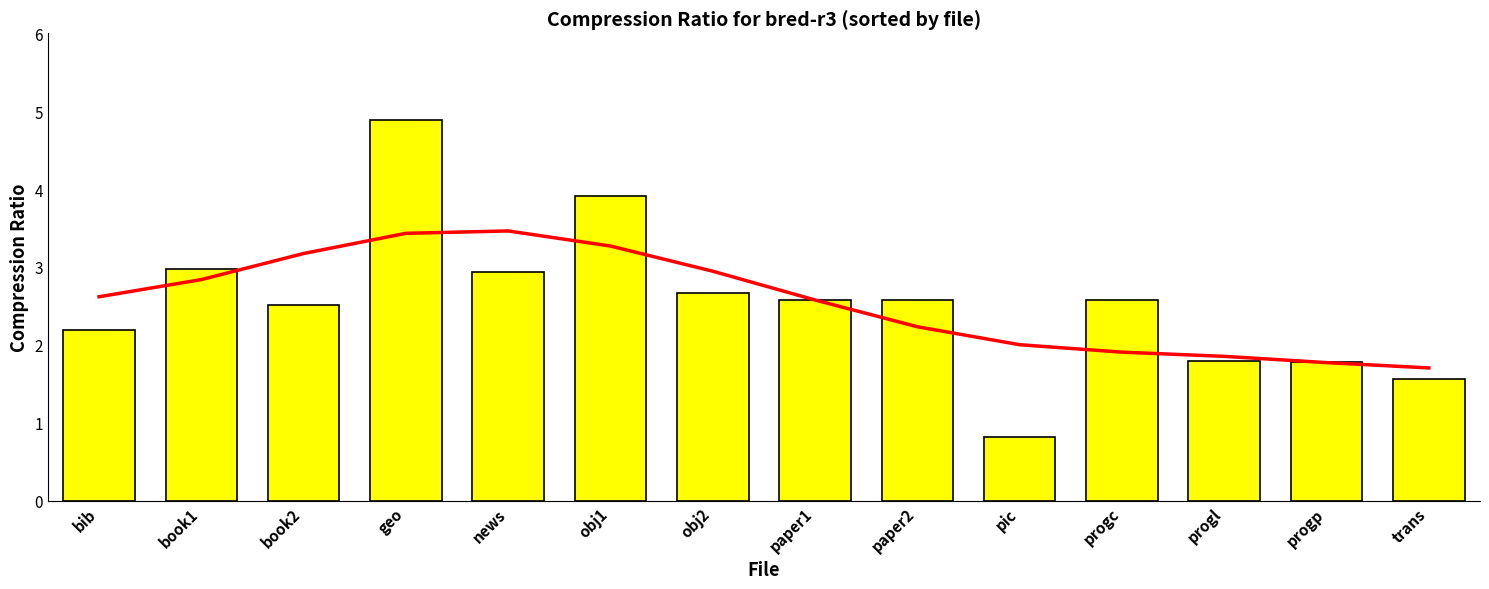

How many values are below 2?

4